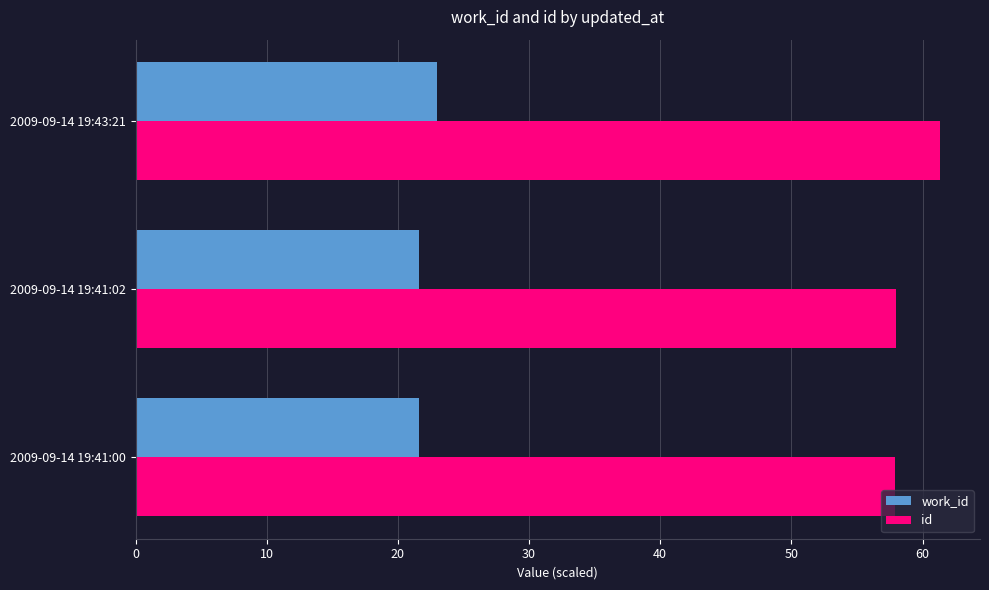

List the series in order of their peak value, lowest first.

work_id, id